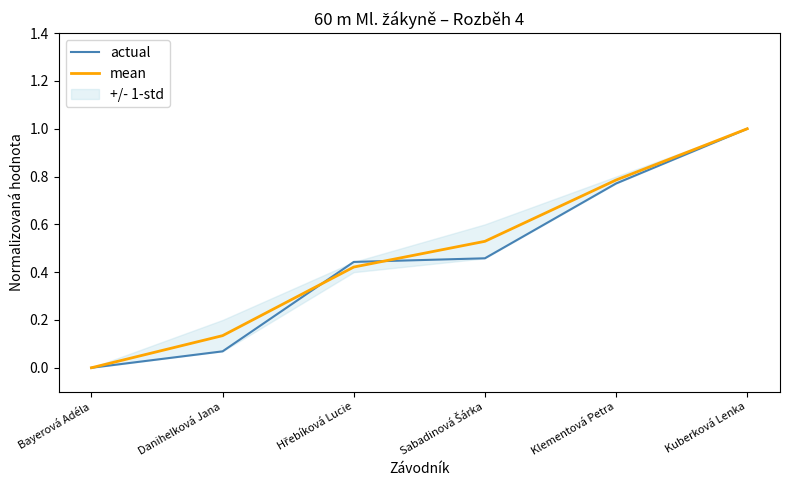

What is the sum of the actual values at Danihelková Jana and Kuberková Lenka?

1.1